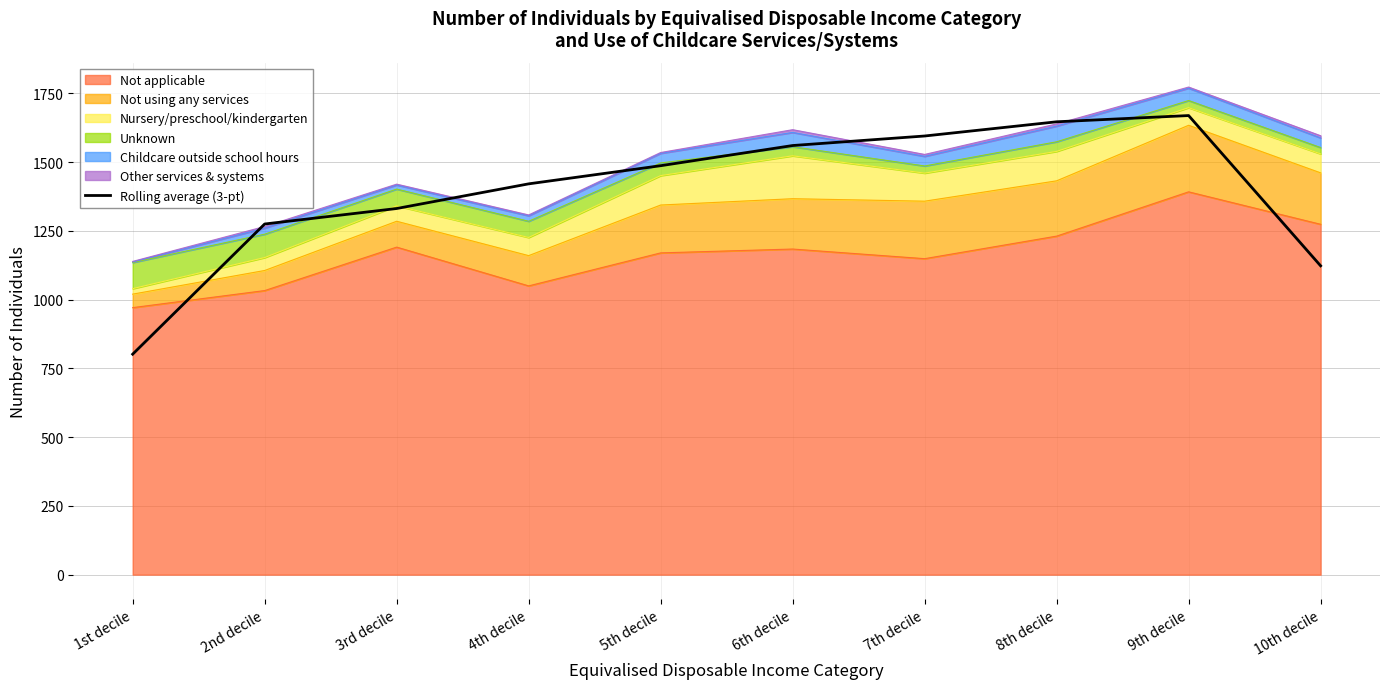

What is the label of the 3rd point from the left?

3rd decile